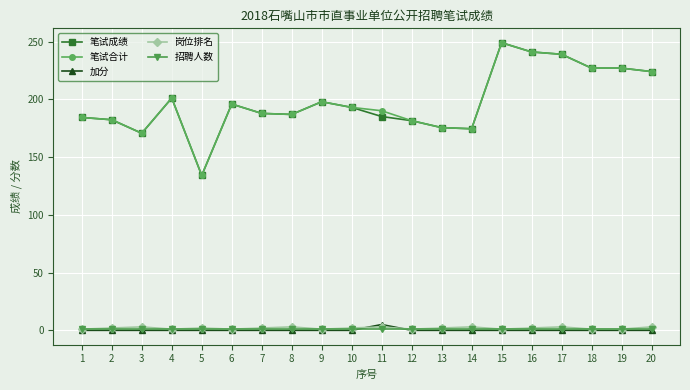

True or false: 笔试合计 and 招聘人数 intersect in this chart.

False